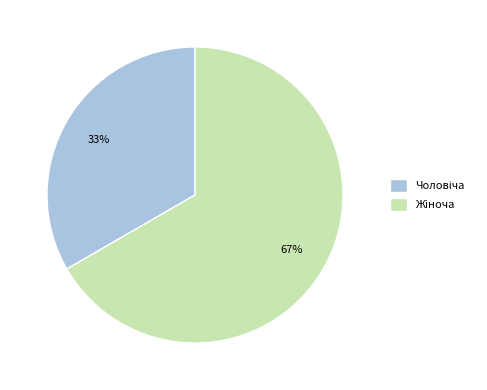

Is there a majority slice in this chart?

Yes